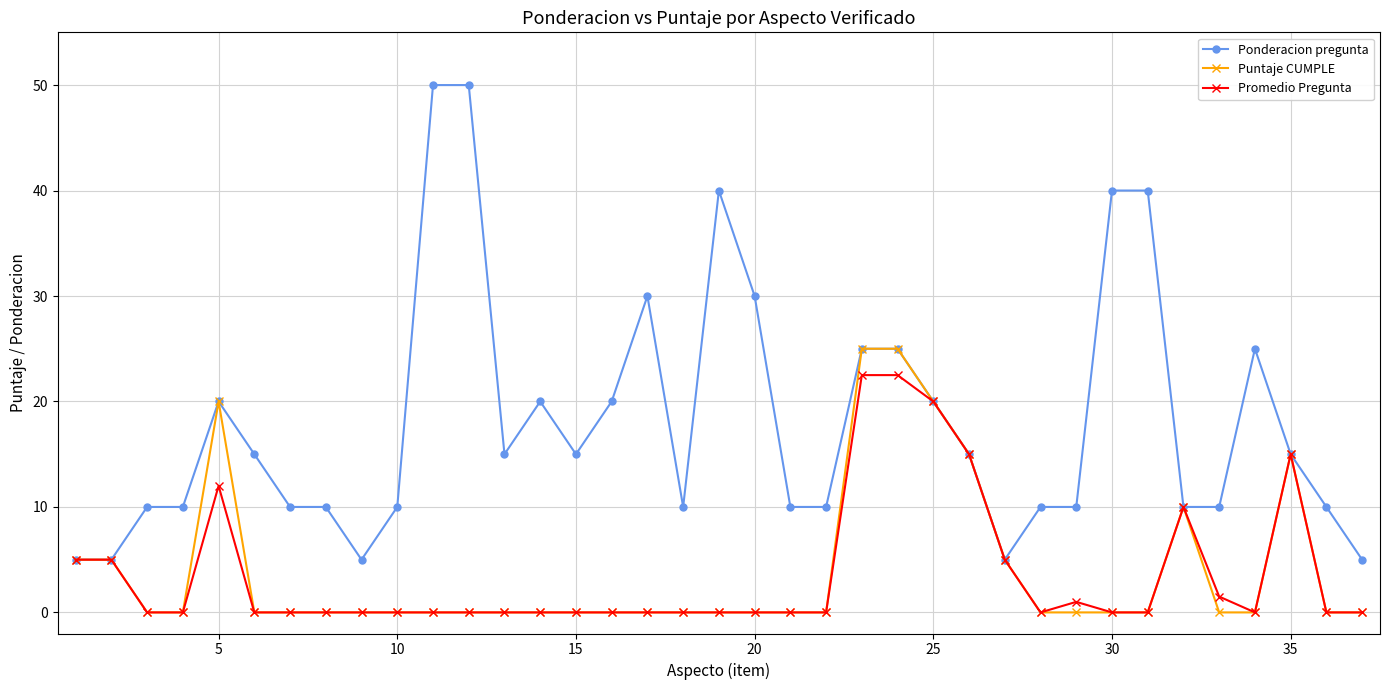

Which series has the largest total across all categories?

Ponderacion pregunta